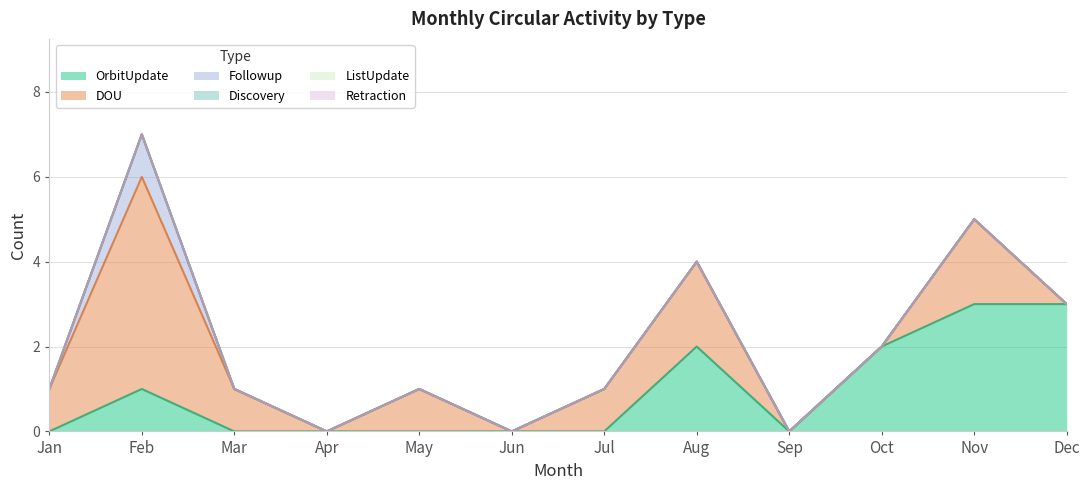

True or false: OrbitUpdate and Discovery intersect in this chart.

False